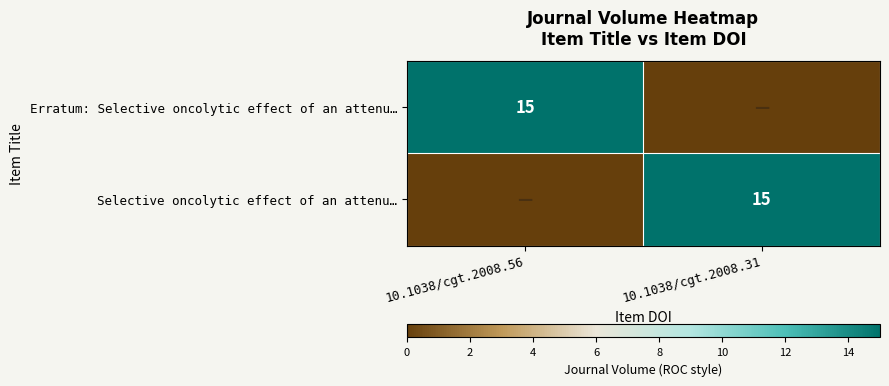

The Erratum: Selective oncolytic effect of an attenu… series shows 23 at 10.1038/cgt.2008.56. True or false?

False